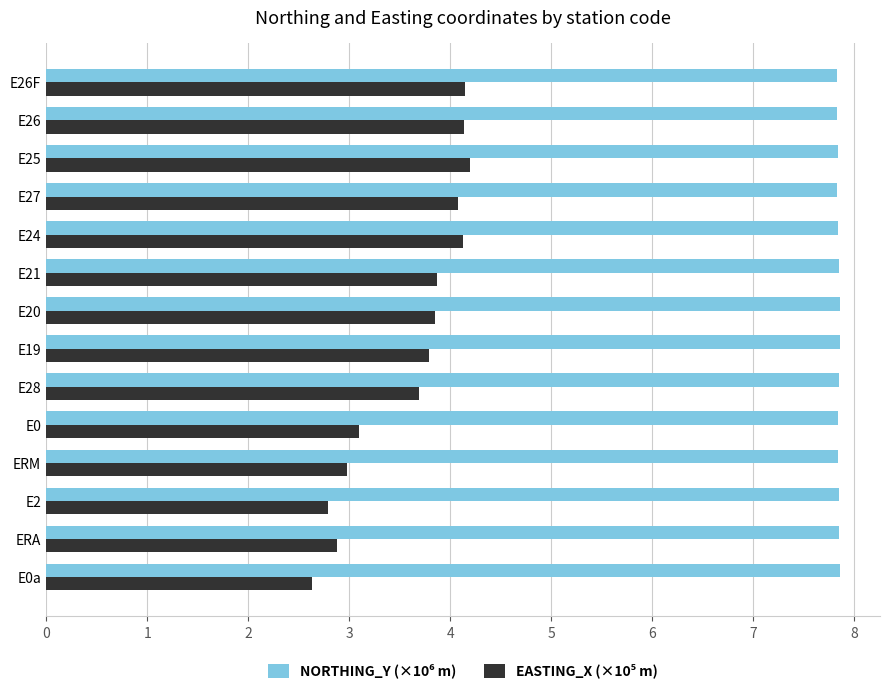

At how many categories does at least one series exceed 7?

14